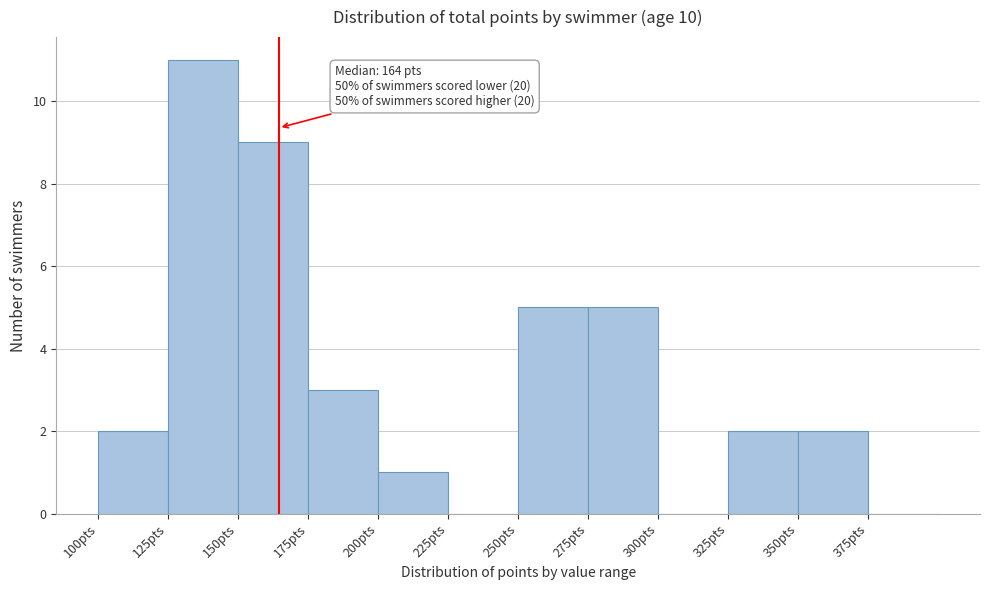

Which range on the x-axis has the tallest bar?

125 to 150